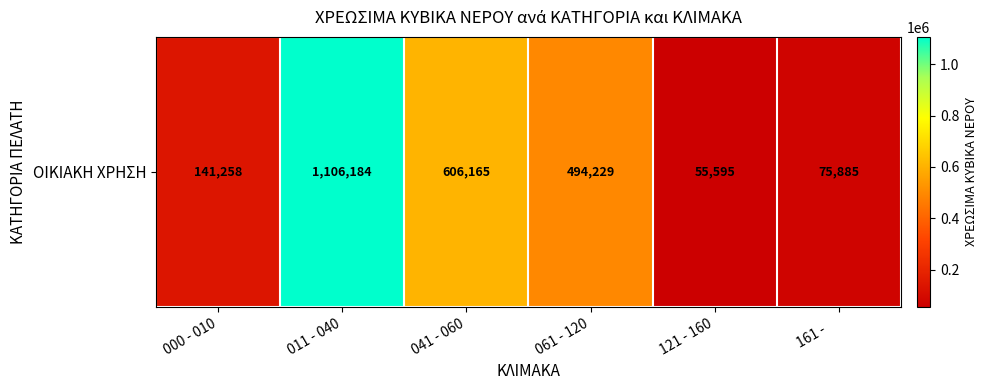

How many categories are shown in the chart?

6